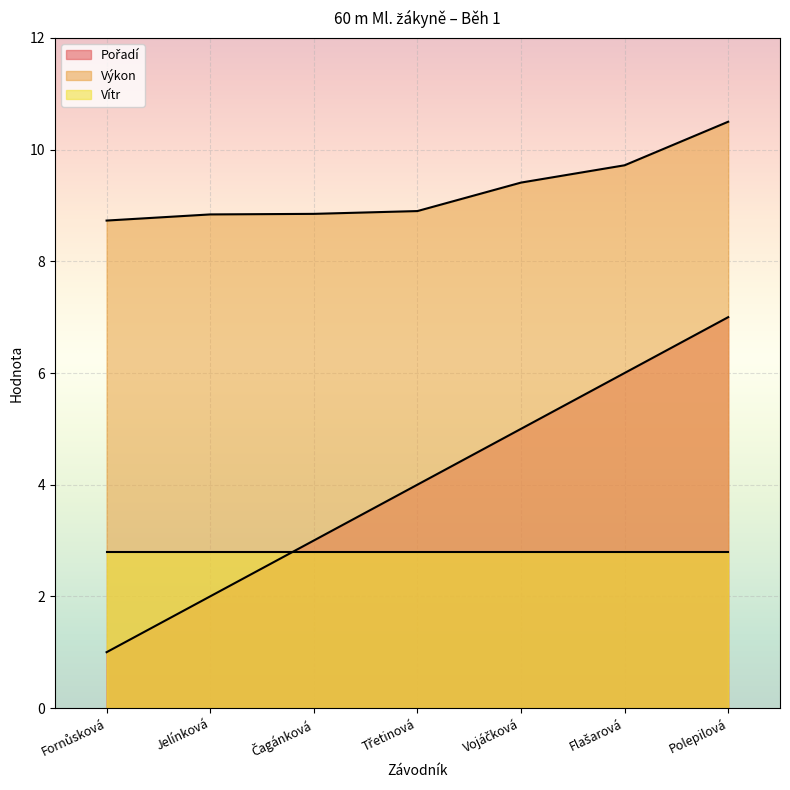

How many lines are shown in the chart?

3